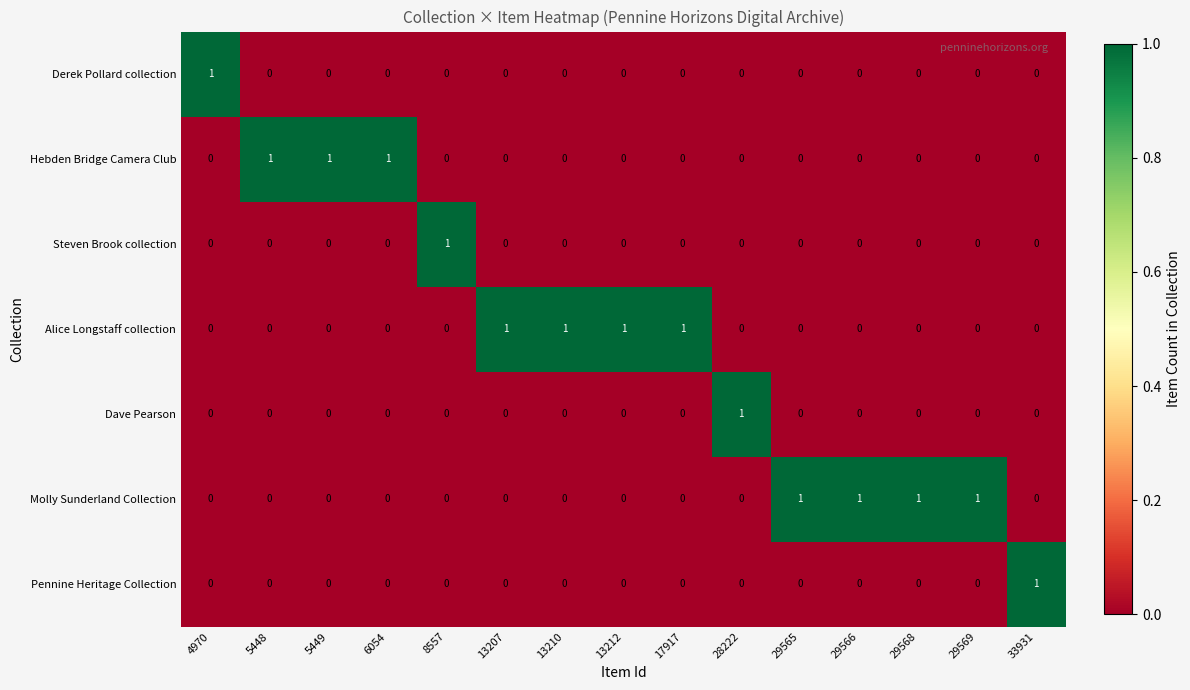

The Hebden Bridge Camera Club series shows 0 at 13207. True or false?

True